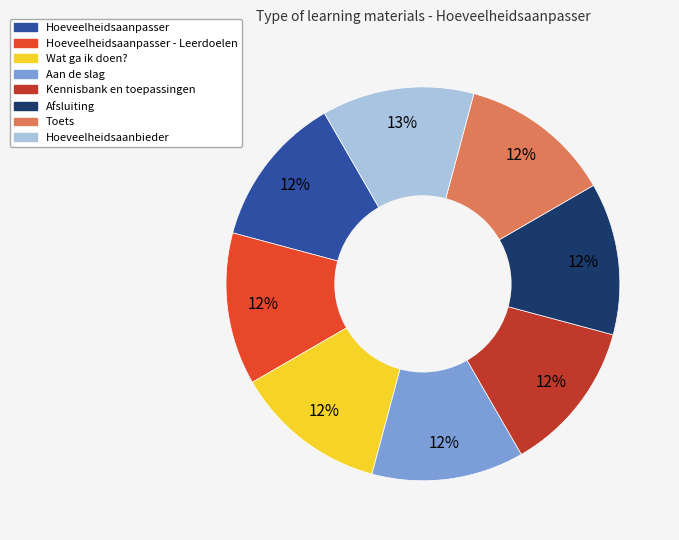

To the nearest percent, what is the average slice percentage?

12%